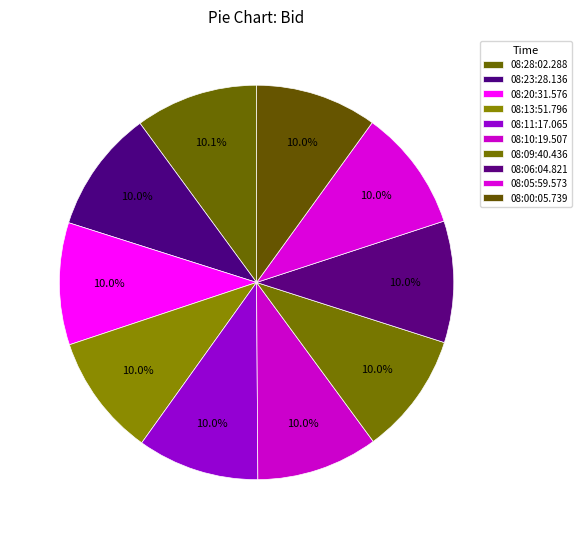

The 08:05:59.573 slice represents 1% of the pie. True or false?

False